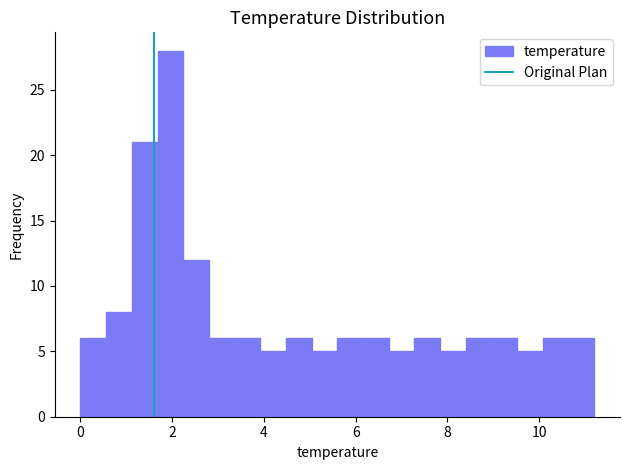

Read against the x-axis, roughly where is the centre of the tallest bar?

2.0